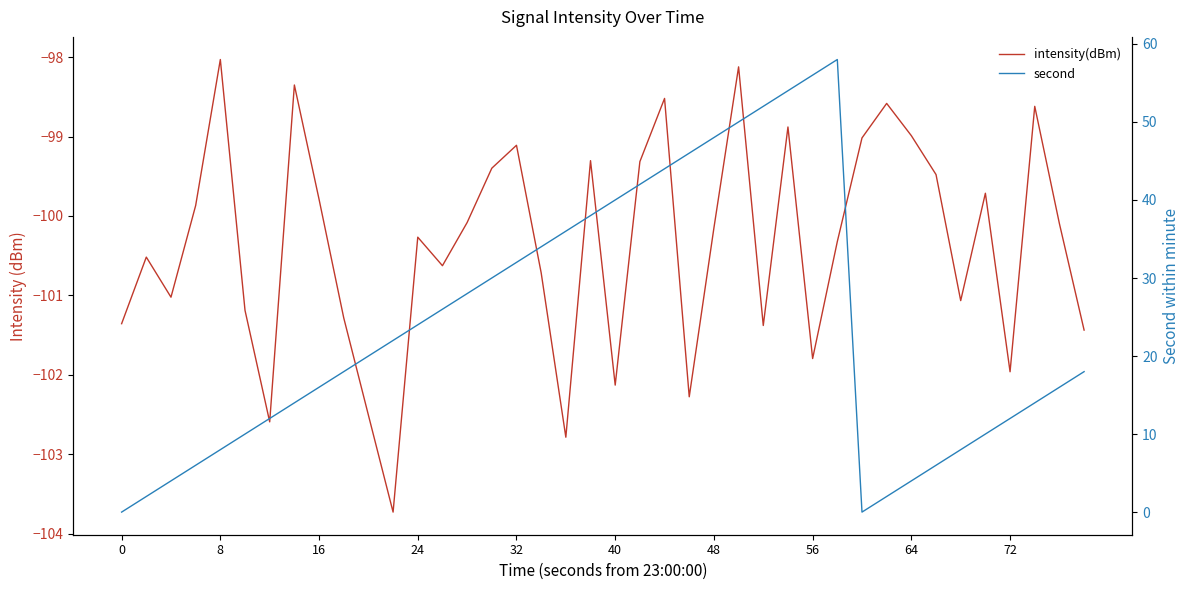

What is the minimum value shown in the chart?

-103.7